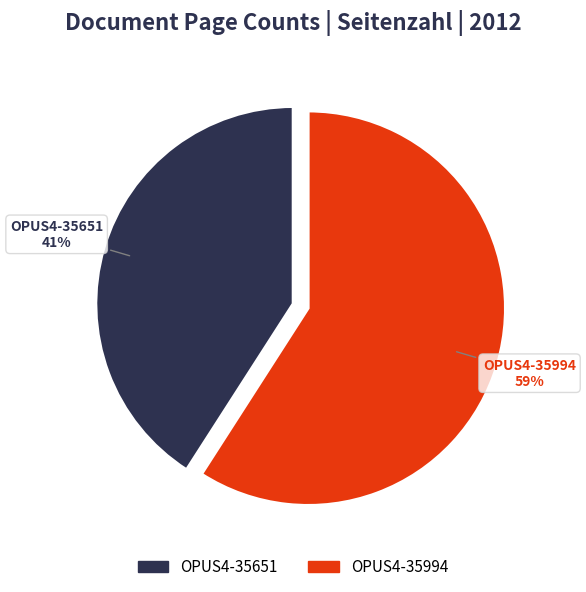

Is the sum of OPUS4-35651 and OPUS4-35994 greater than half?

Yes